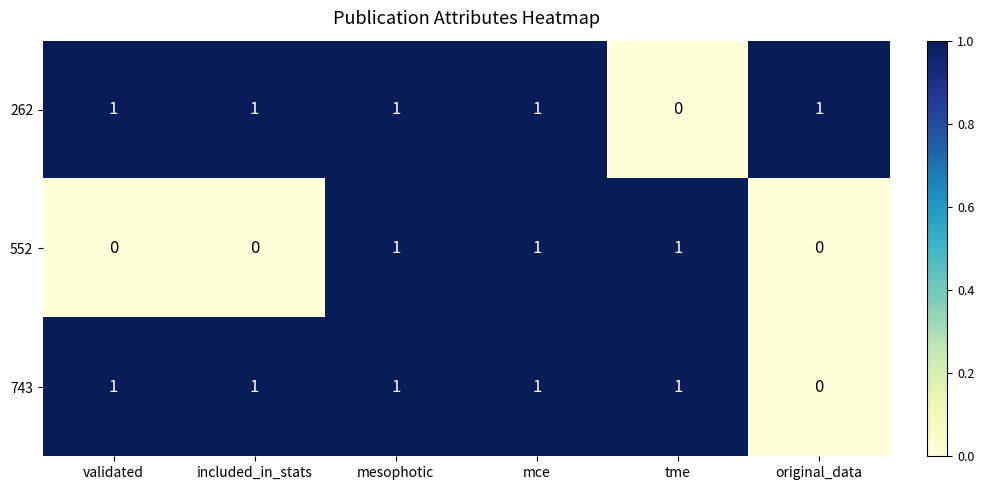

Is it true that 262 equals 1 at included_in_stats?

True